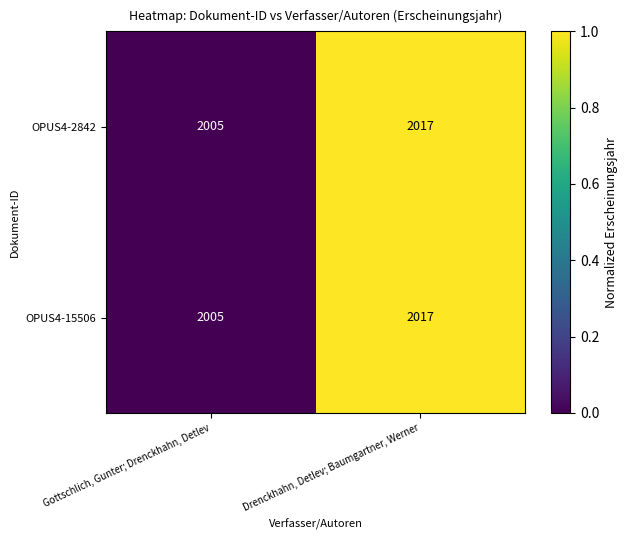

Is it true that OPUS4-2842 equals 2005 at Gottschlich, Gunter; Drenckhahn, Detlev?

True